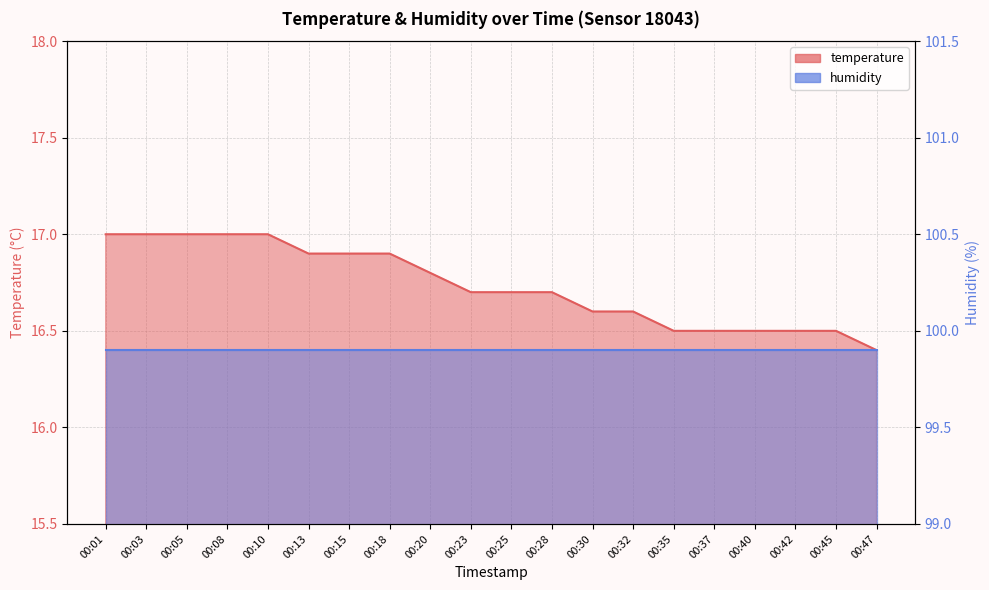

Is it true that the value at 00:13 is 10.0?

False